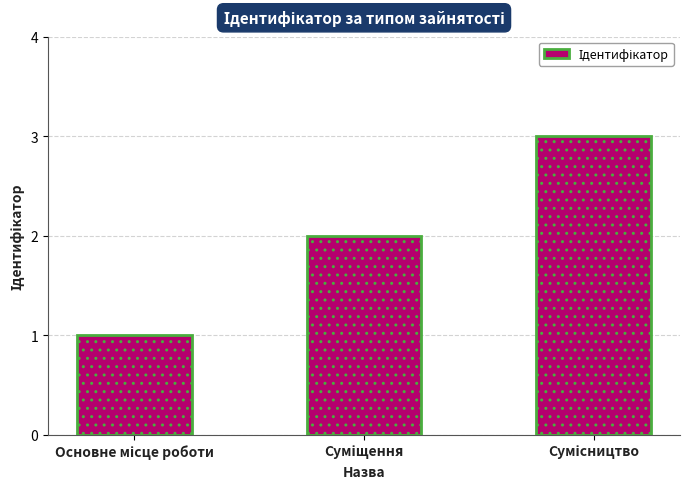

How many categories are shown in the chart?

3